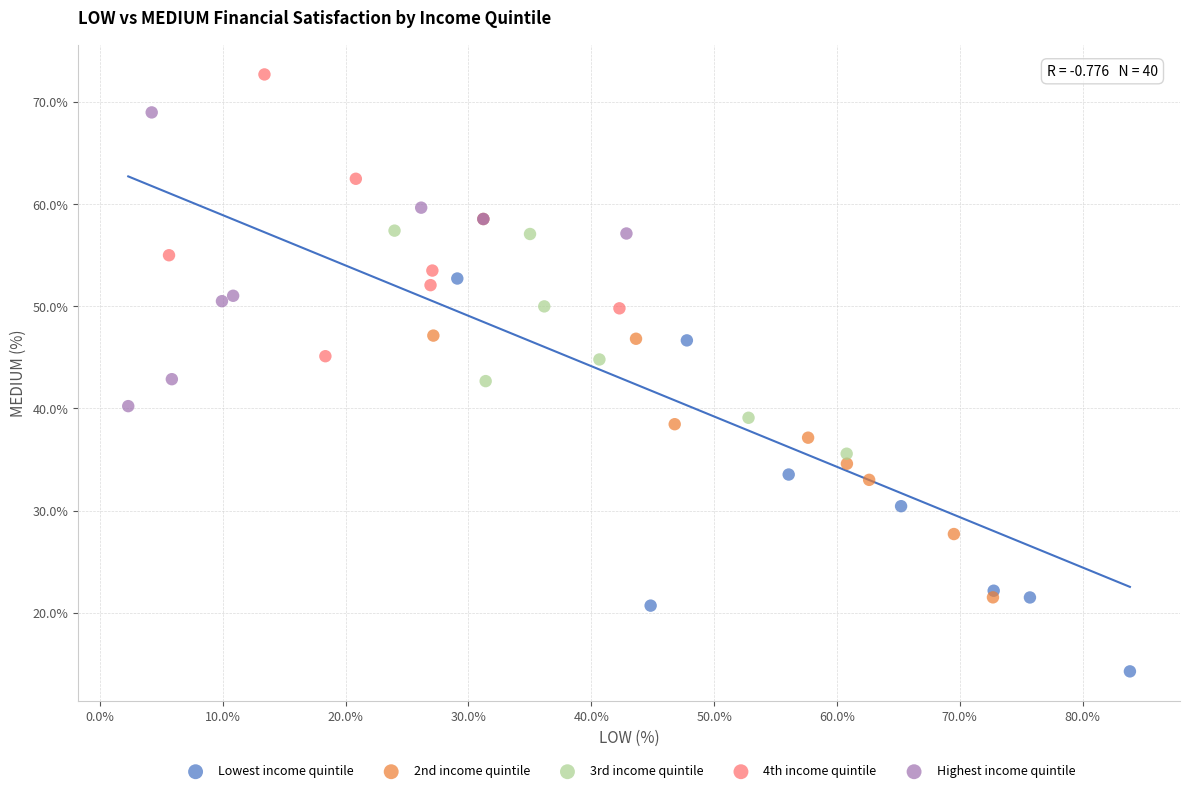

What are all the series names shown in the legend?

Lowest income quintile, 2nd income quintile, 3rd income quintile, 4th income quintile, Highest income quintile